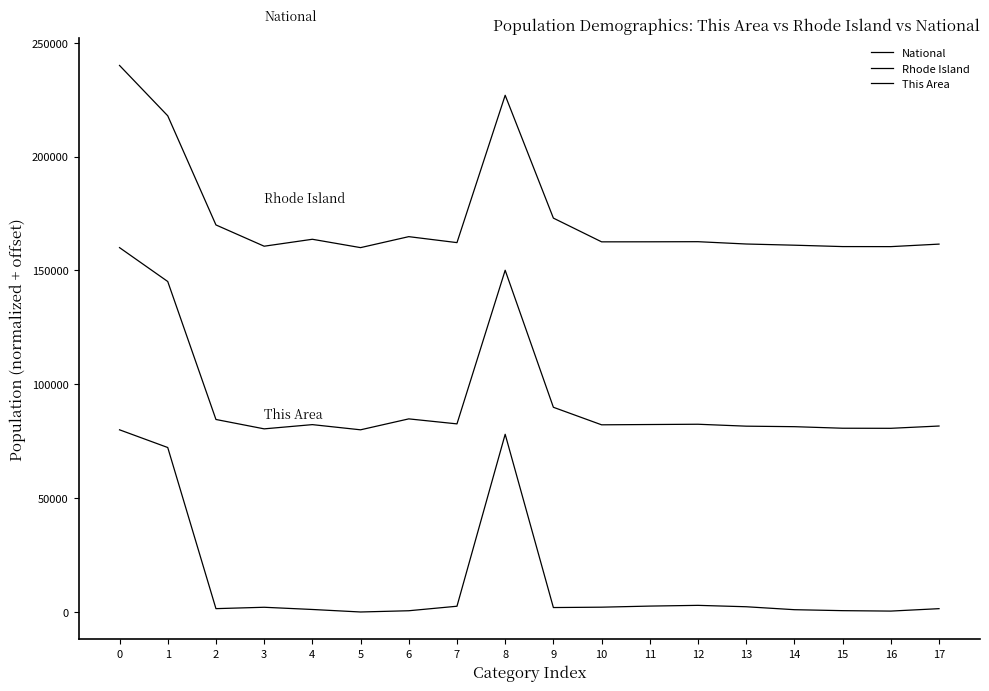

What is the lowest value of the Rhode Island series?

80000.0